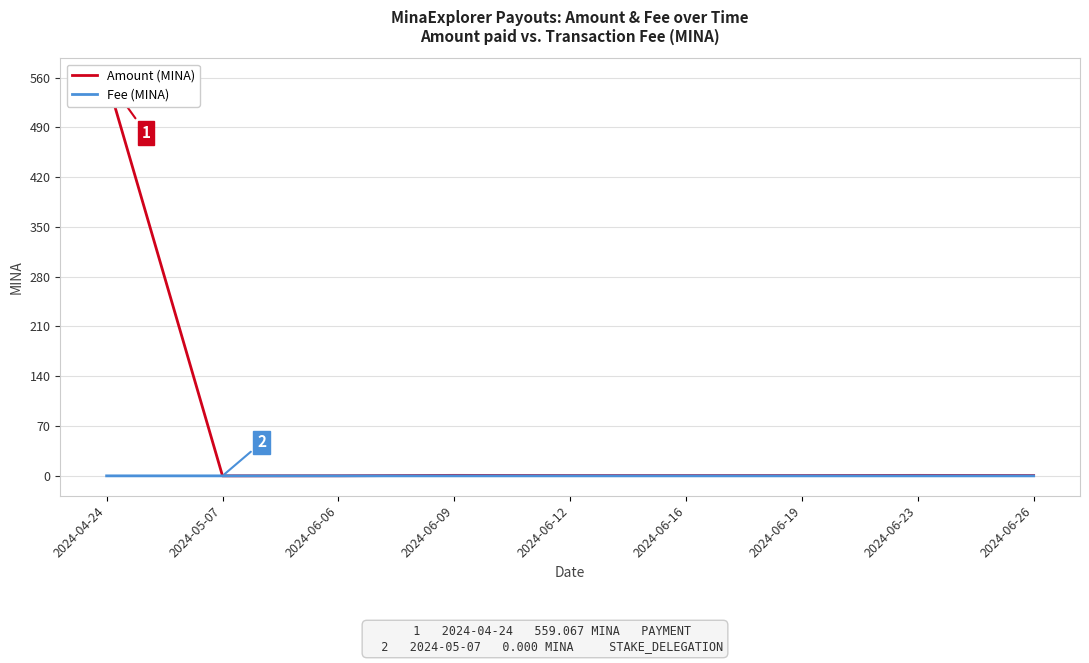

What is the total value across all series at 2024-06-19?

0.5